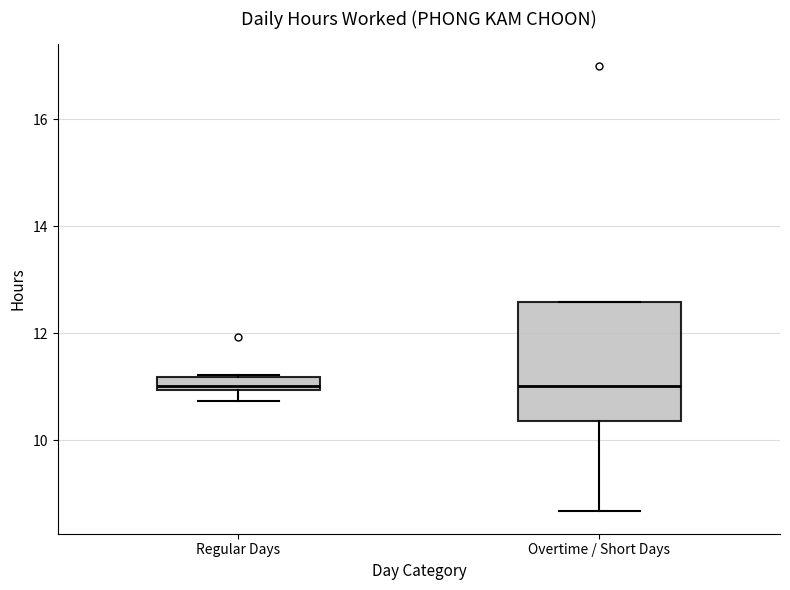

Where is the upper edge of the box for Regular Days on the y-axis? The values are not printed on the chart, so give them approximately, as read against the axis.

11.2